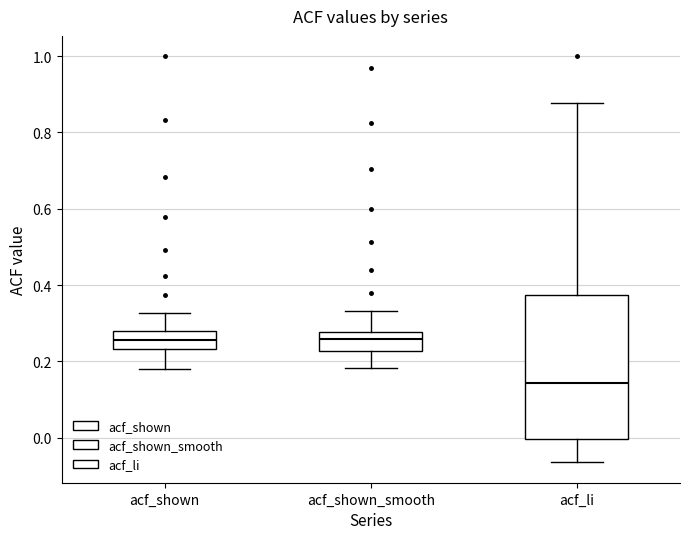

Which box is the tallest, from its lower edge to its upper edge?

acf_li